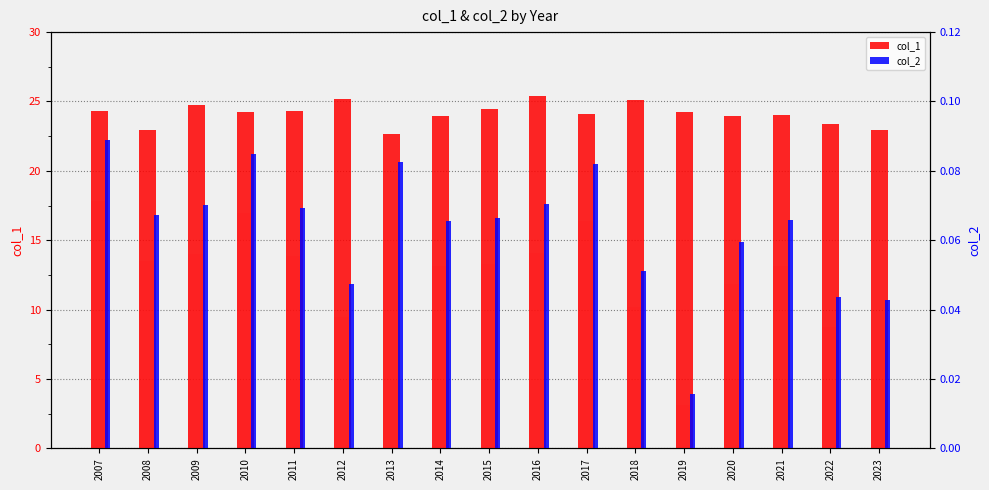

List the labels in order of col_2 value, largest first.

2007, 2010, 2013, 2017, 2016, 2009, 2011, 2008, 2015, 2021, 2014, 2020, 2018, 2012, 2022, 2023, 2019